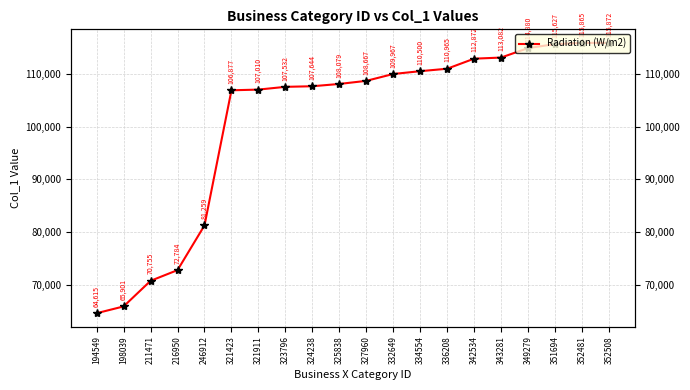

At which category does the chart reach its minimum across all series?

194549